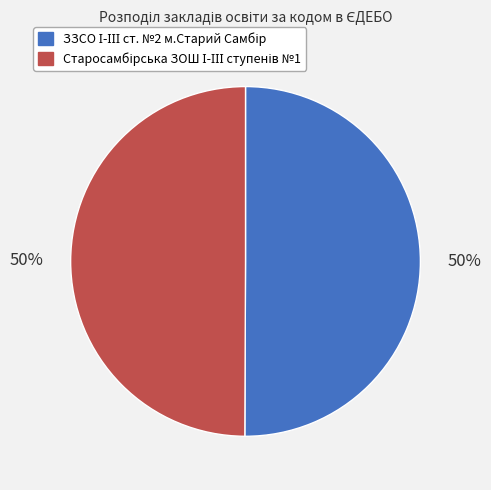

To the nearest percent, what is the average slice percentage?

50%